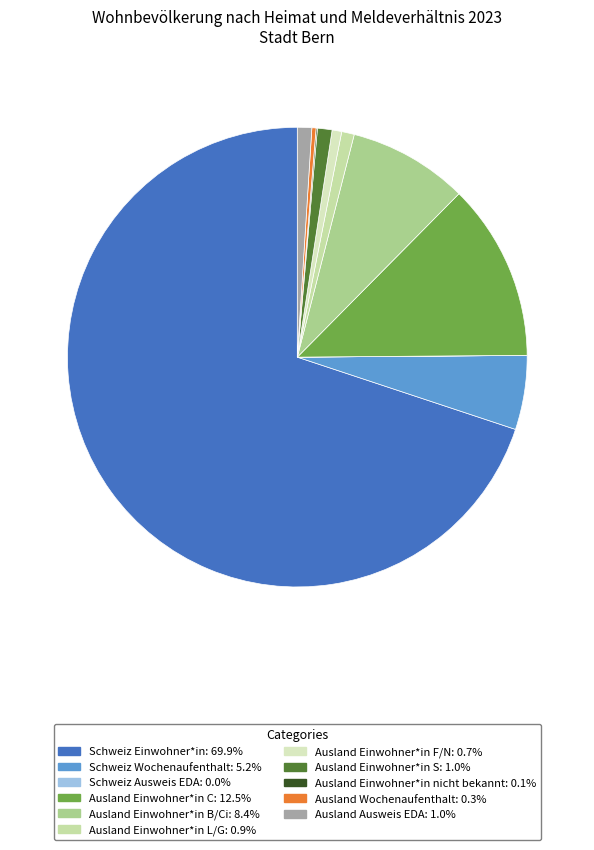

How many slices are in this pie chart?

11